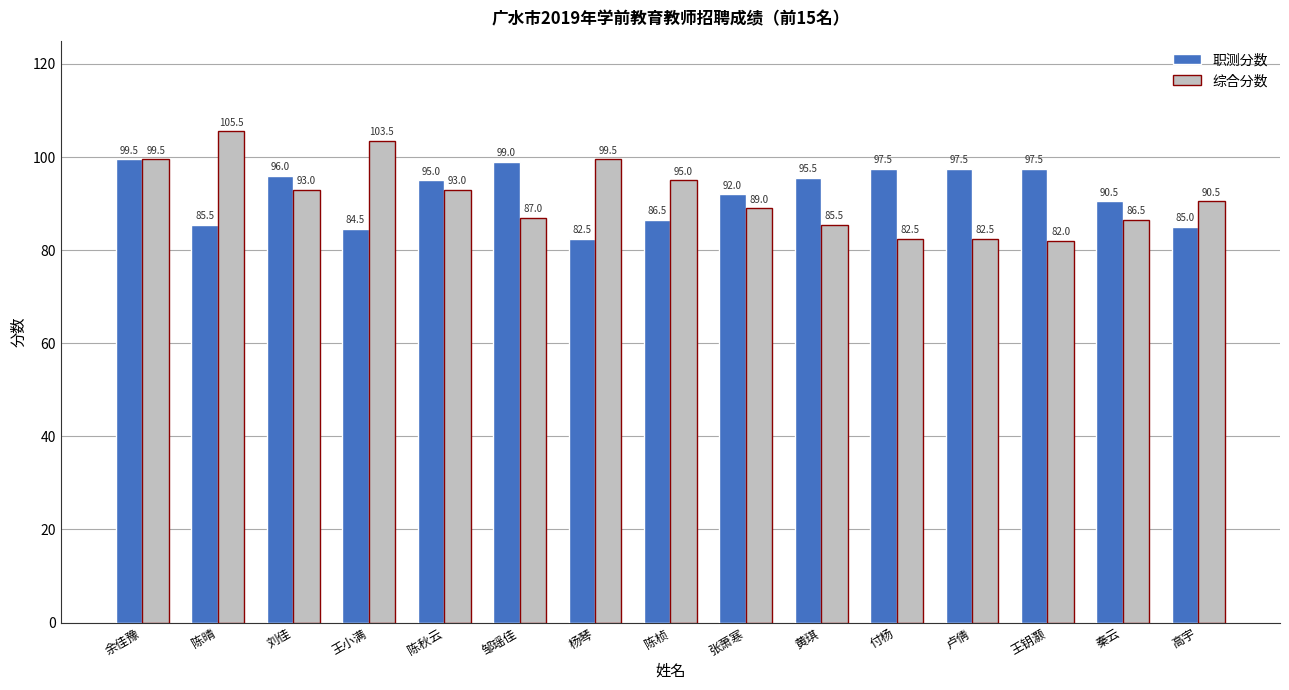

Does the chart contain stacked bars?

No